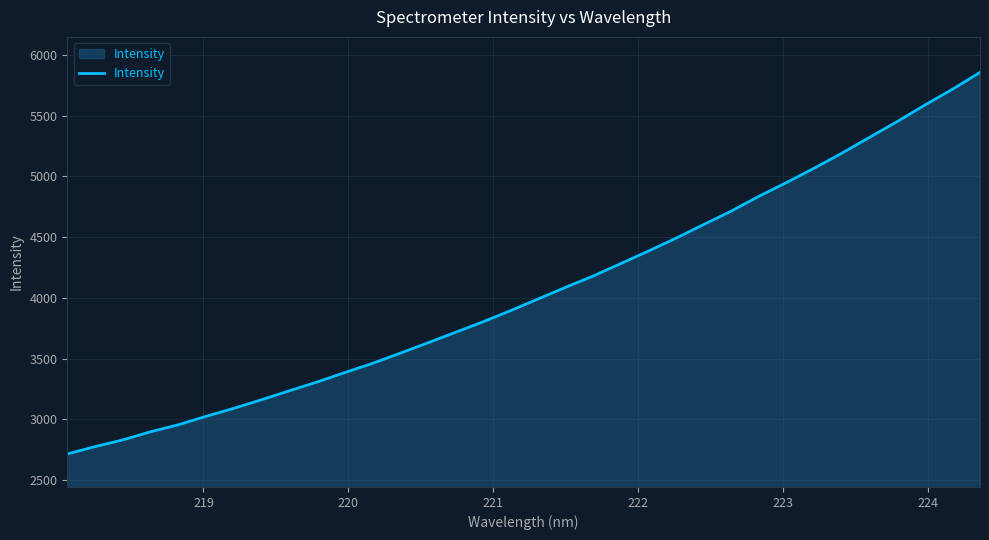

What is the sum of all values?

138146.2